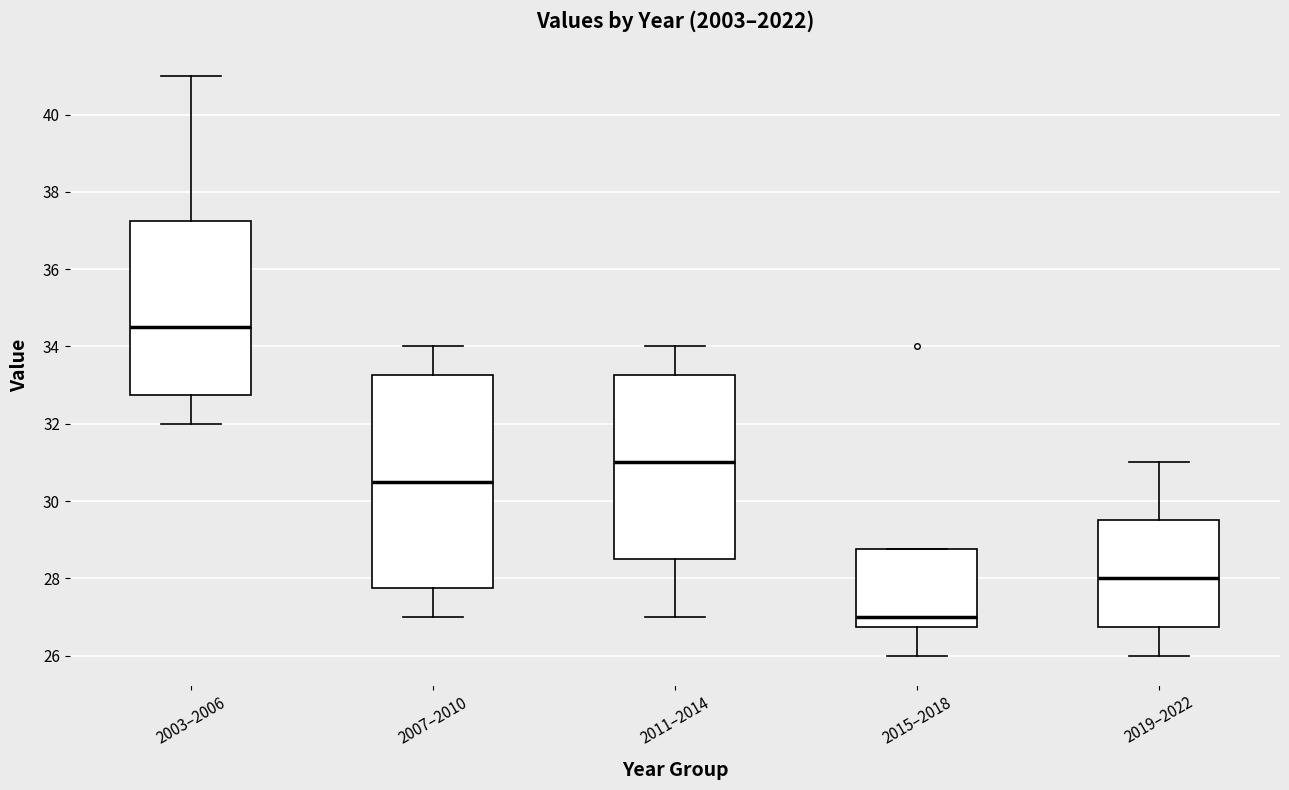

Reading left to right, transcribe this box plot: for each box, give where its median line is, the range the box spans, and where its two whiskers end, as read against the y-axis. The values are not printed on the chart, so give them approximately, as read against the axis.

2003–2006: median 34.6, box 32.8 to 37.2, whiskers 32.0 to 41.0
2007–2010: median 30.6, box 27.8 to 33.2, whiskers 27.0 to 34.0
2011–2014: median 31.0, box 28.6 to 33.2, whiskers 27.0 to 34.0
2015–2018: median 27.0, box 26.8 to 28.8, whiskers 26.0 to 28.8
2019–2022: median 28.0, box 26.8 to 29.6, whiskers 26.0 to 31.0